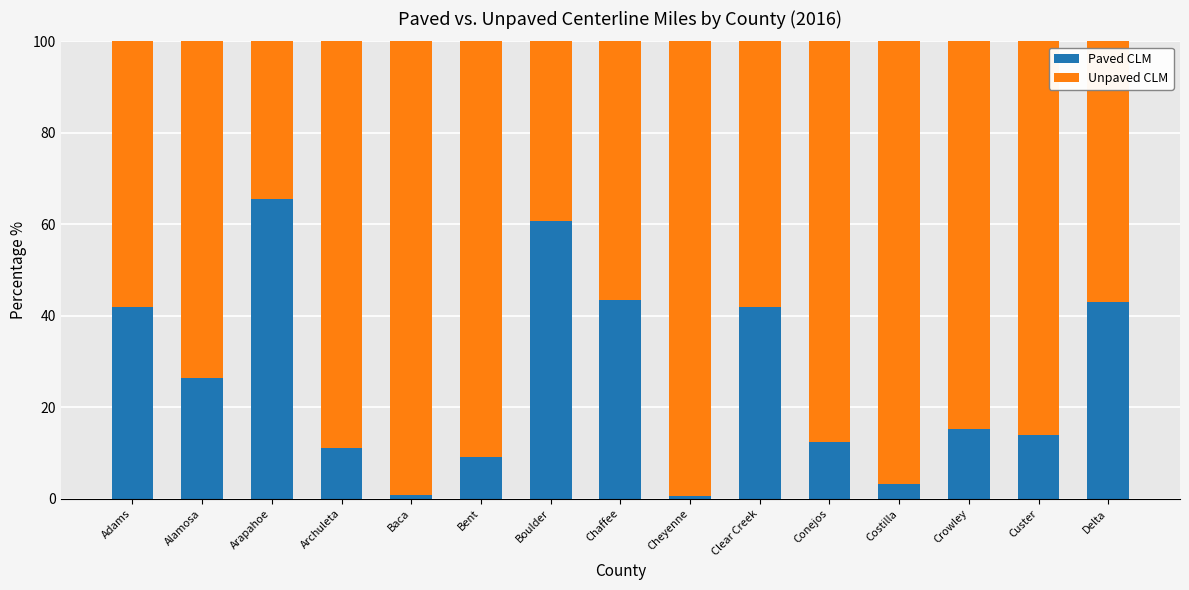

How many bars are there in total?

15